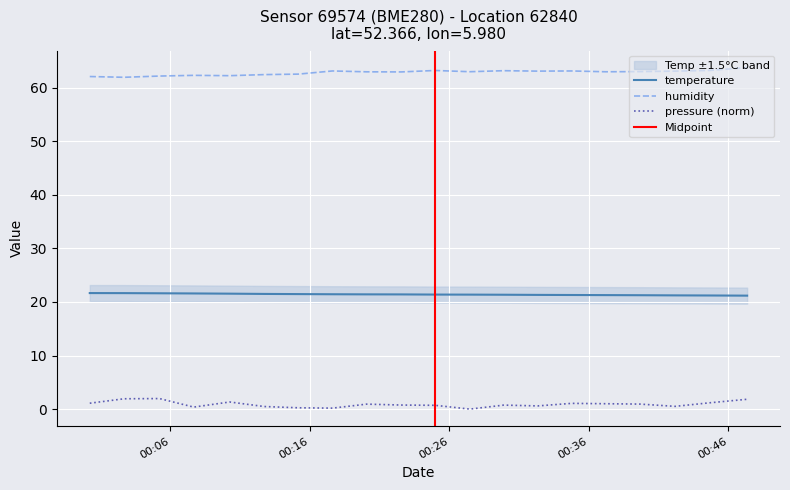

Count the temperature values in the range 21 to 22.

20